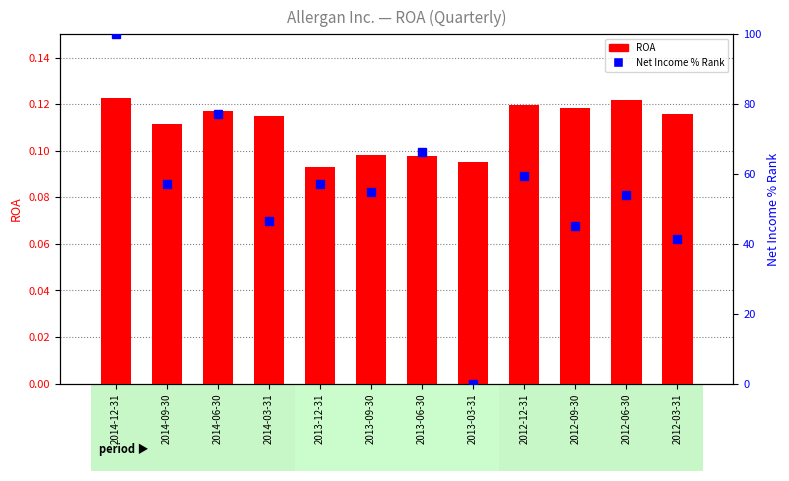

Reading left to right, extract all data points from this chart.

ROA: 2014-12-31=0.1	2014-09-30=0.1	2014-06-30=0.1	2014-03-31=0.1	2013-12-31=0.1	2013-09-30=0.1	2013-06-30=0.1	2013-03-31=0.1	2012-12-31=0.1	2012-09-30=0.1	2012-06-30=0.1	2012-03-31=0.1
Net Income % Rank: 2014-12-31=100.0	2014-09-30=57.2	2014-06-30=77.1	2014-03-31=46.7	2013-12-31=57.3	2013-09-30=54.8	2013-06-30=66.2	2013-03-31=0.0	2012-12-31=59.4	2012-09-30=45.1	2012-06-30=53.9	2012-03-31=41.4